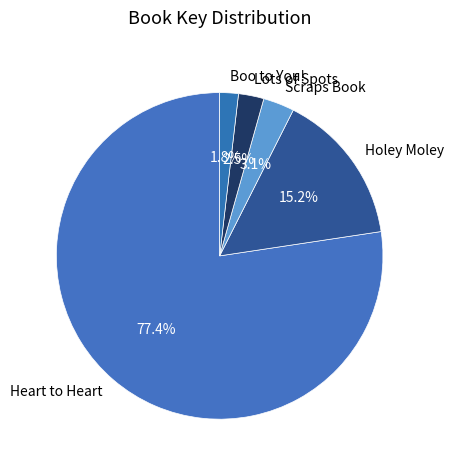

To the nearest percent, what is the difference between the largest and smallest slice percentages?

76%